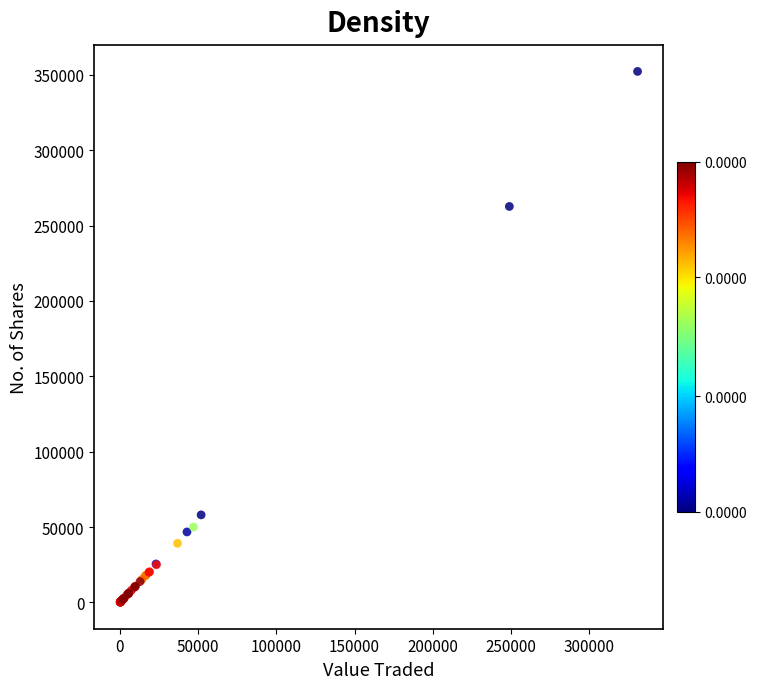

What Y value in the scatter plot is closest to 176169?

262639